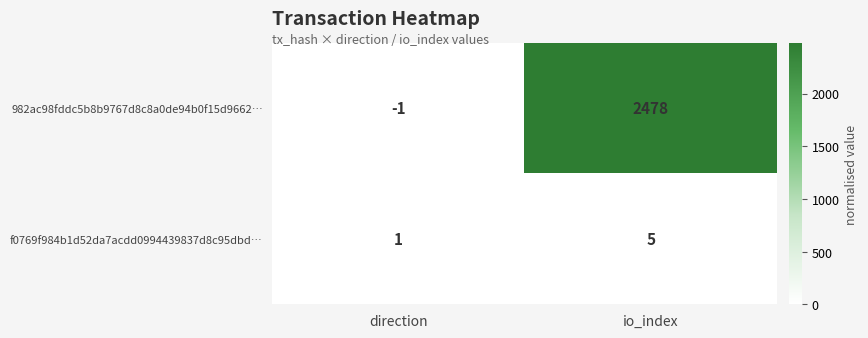

Rank the categories by 982ac98fddc5b8b9767d8c8a0de94b0f15d9662… value from highest to lowest.

io_index, direction